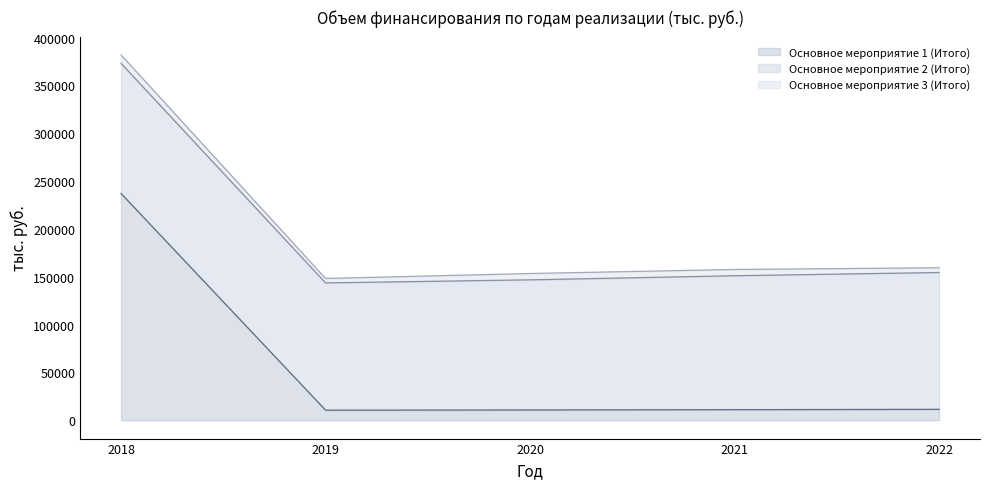

Reading left to right, list all the values displayed in this chart.

Основное мероприятие 1 (Итого): 2018=237100	2019=10621	2020=10822	2021=11122	2022=11478
Основное мероприятие 2 (Итого): 2018=136000	2019=133000	2020=136000	2021=140000	2022=143000
Основное мероприятие 3 (Итого): 2018=8841	2019=4640	2020=6630	2021=6530	2022=5000